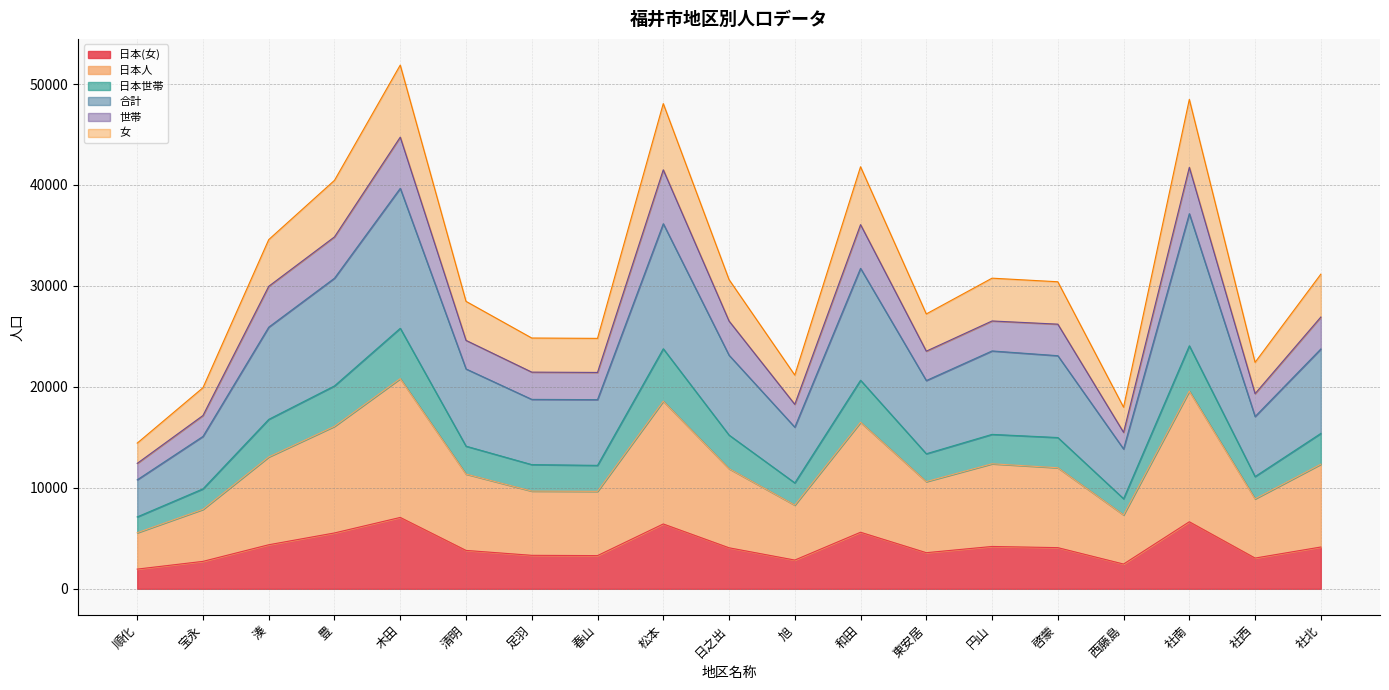

True or false: 日本世帯 and 日本(女) intersect in this chart.

False